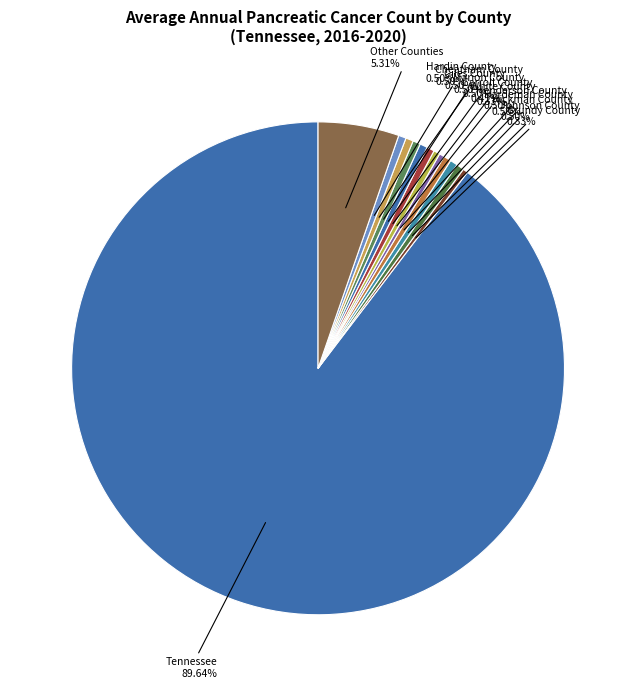

How many slices are in this pie chart?

13